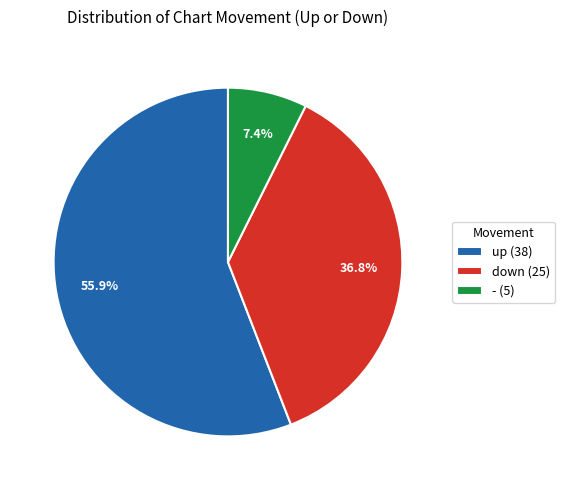

Combined, do up and - account for over 50%?

Yes